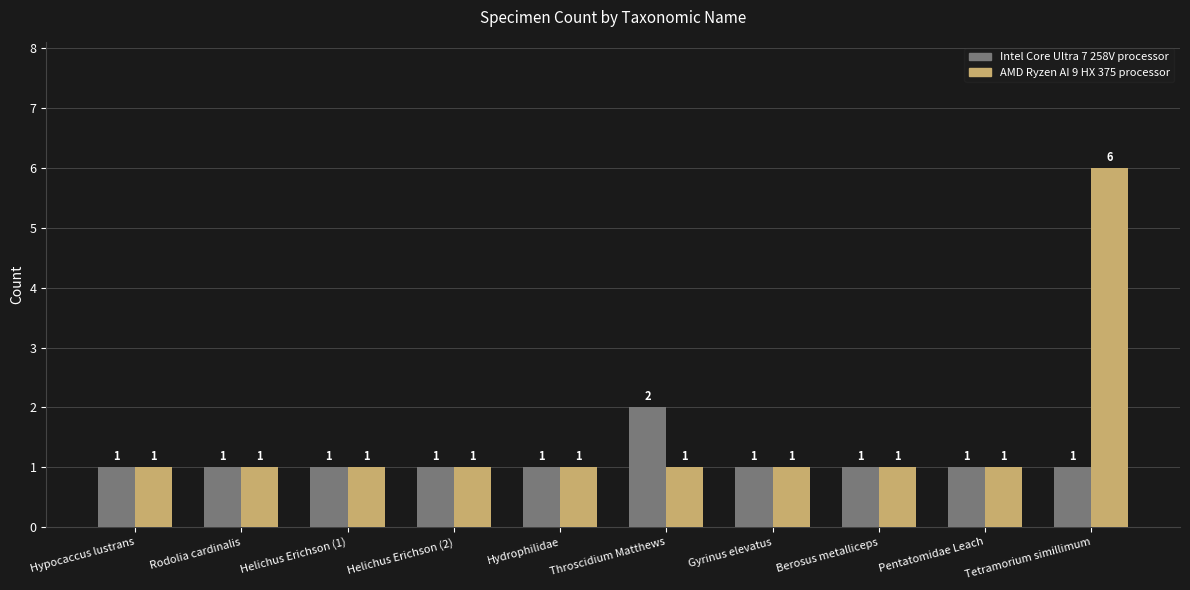

Which series has the widest spread of values?

AMD Ryzen AI 9 HX 375 processor